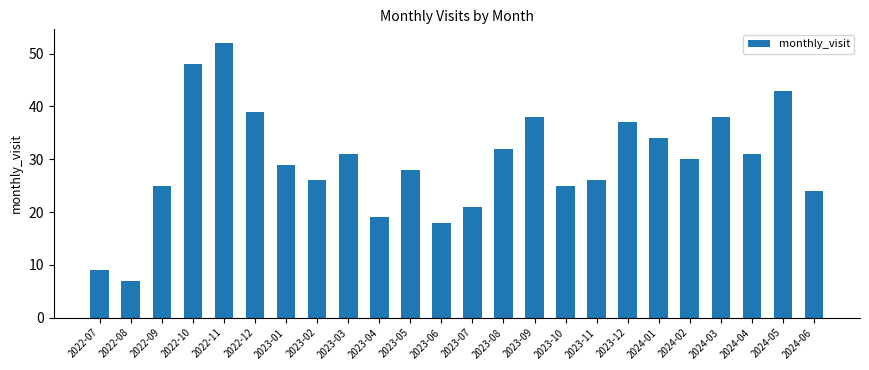

The value at 2024-02 is 30. True or false?

True